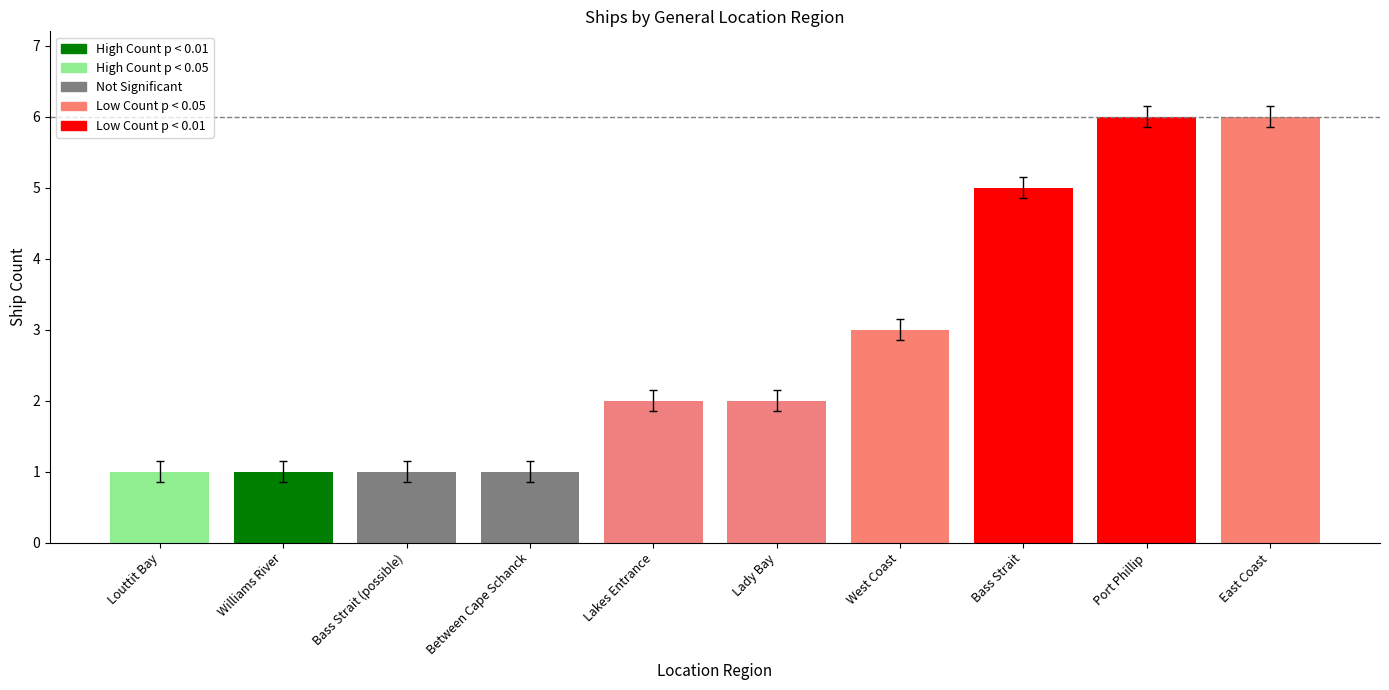

Where is the data nearest to the value 3?

West Coast